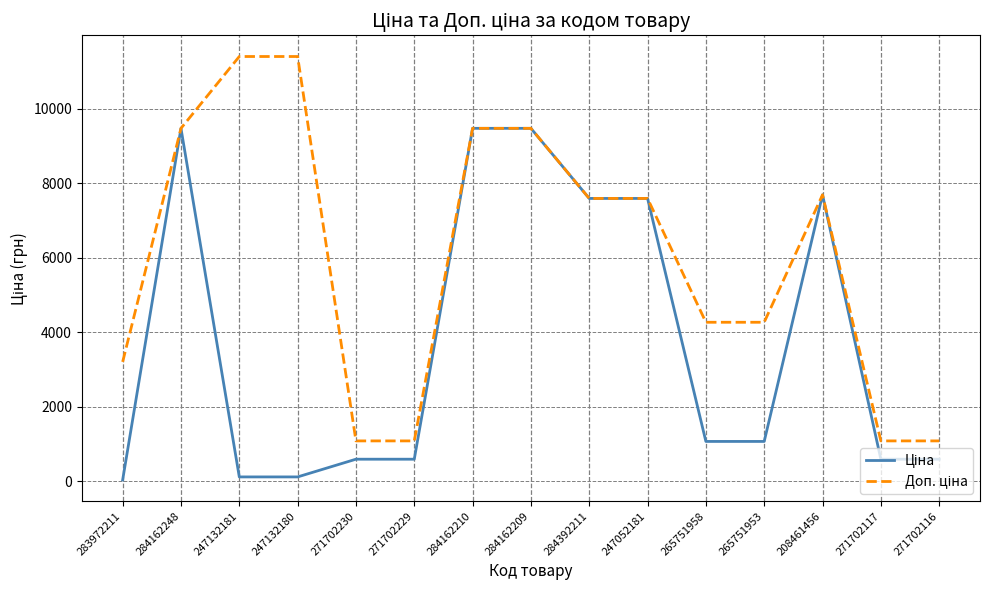

What is the spread (max minus min) of values at 271702229?

491.7